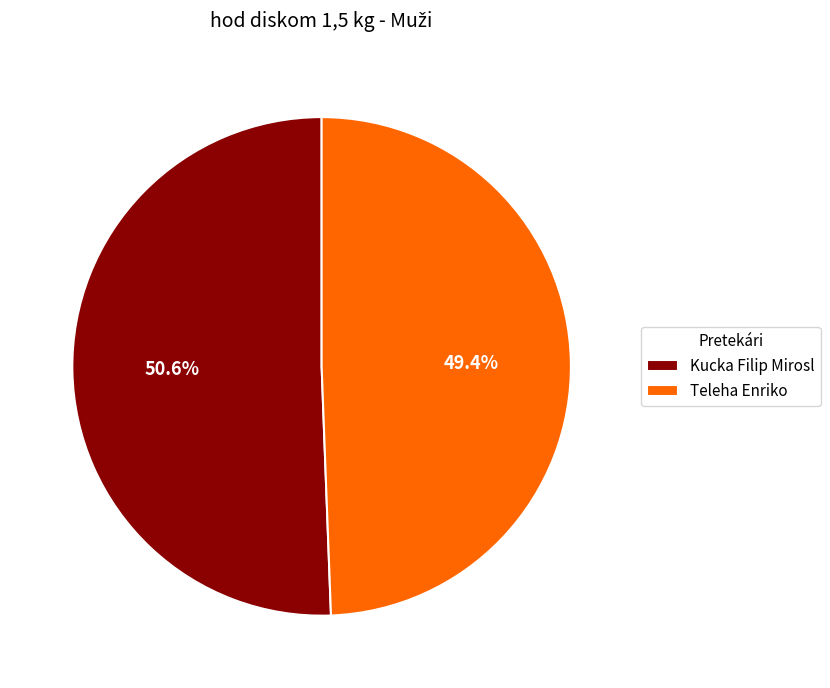

Is the sum of Teleha Enriko and Kucka Filip Mirosl greater than half?

Yes